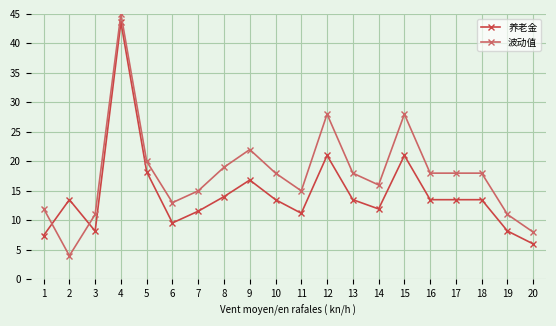

How many categories are shown in the chart?

20